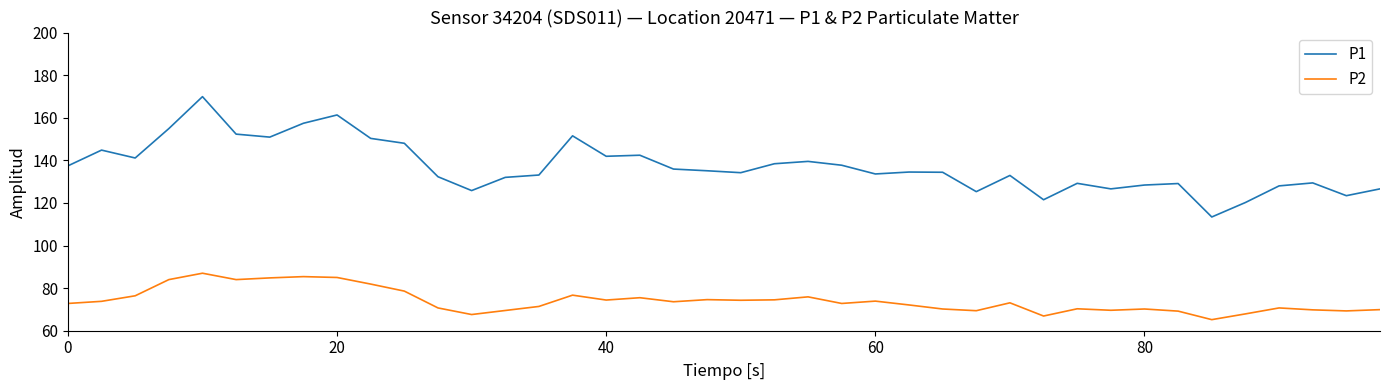

Rank the series by their maximum value, from lowest to highest.

P2, P1